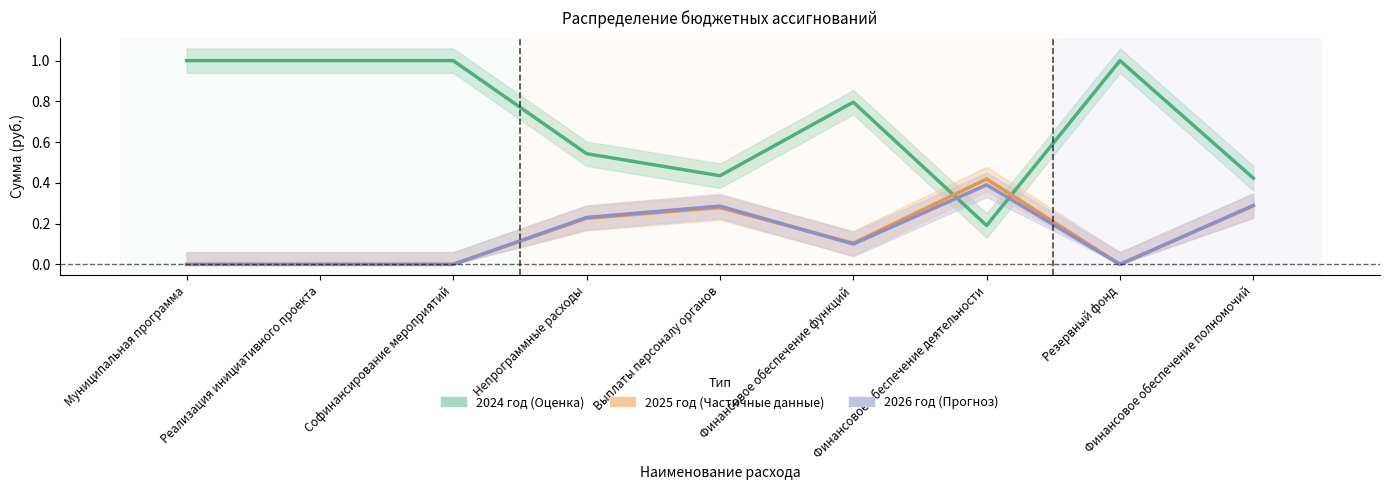

Is the value of 2024 год at Реализация инициативного проекта greater than the value of 2025 год at Выплаты персоналу органов?

Yes